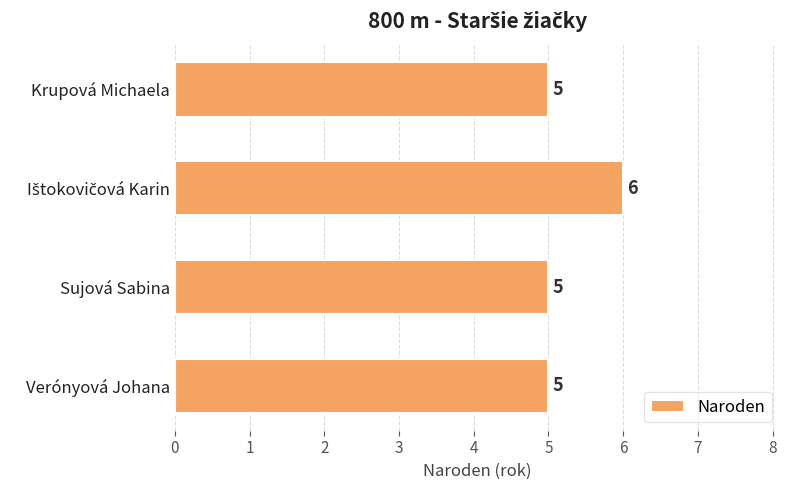

How many bars are there in total?

4